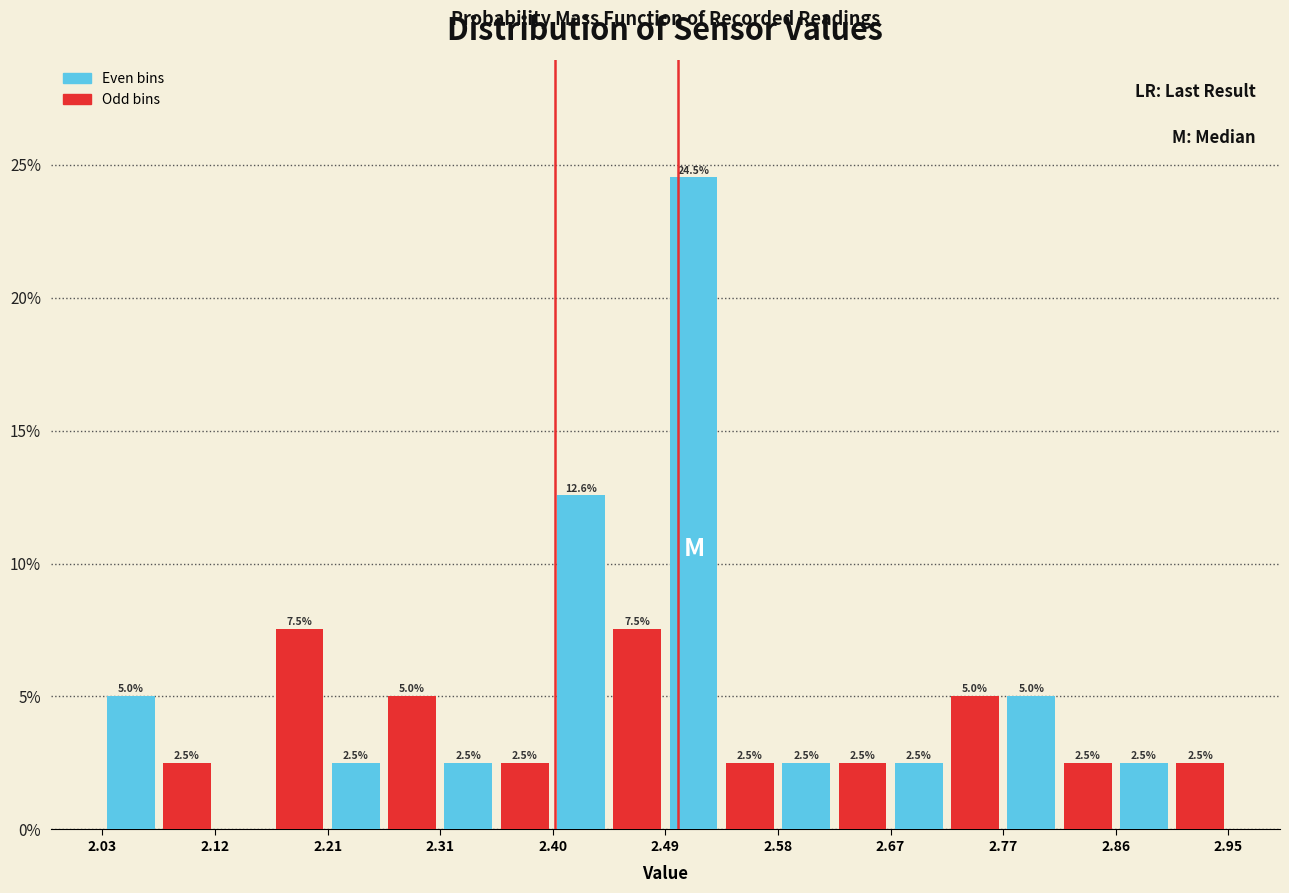

Over which range of the x-axis is the bar tallest?

2.490 to 2.536